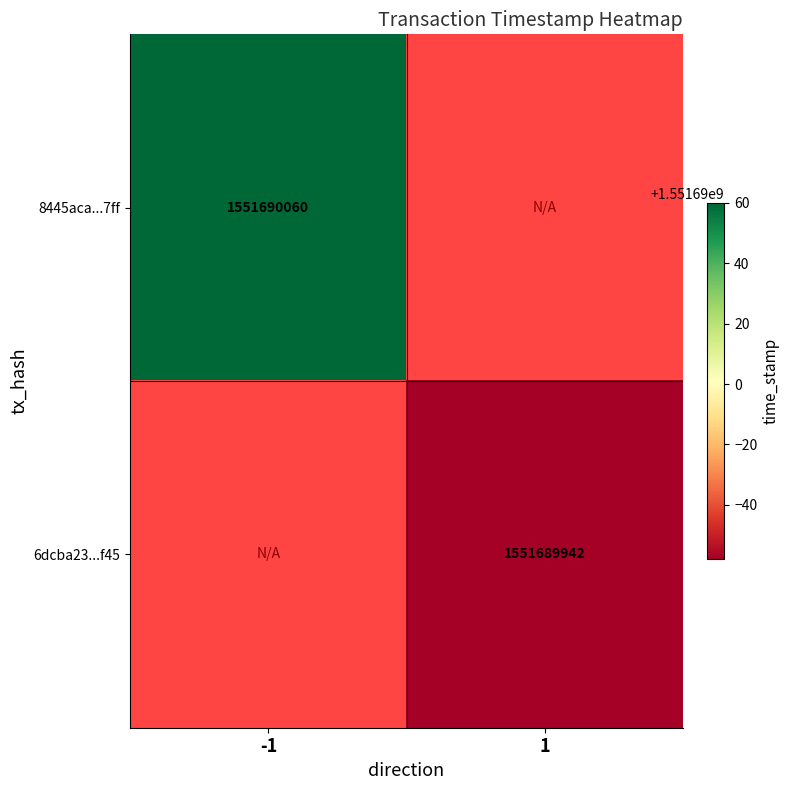

List the series in order of their peak value, highest first.

8445aca509b72ae67a3c3af4f0eb85c7b1387ff, 6dcba237dcd0a959daf3bed4f88369648617f45